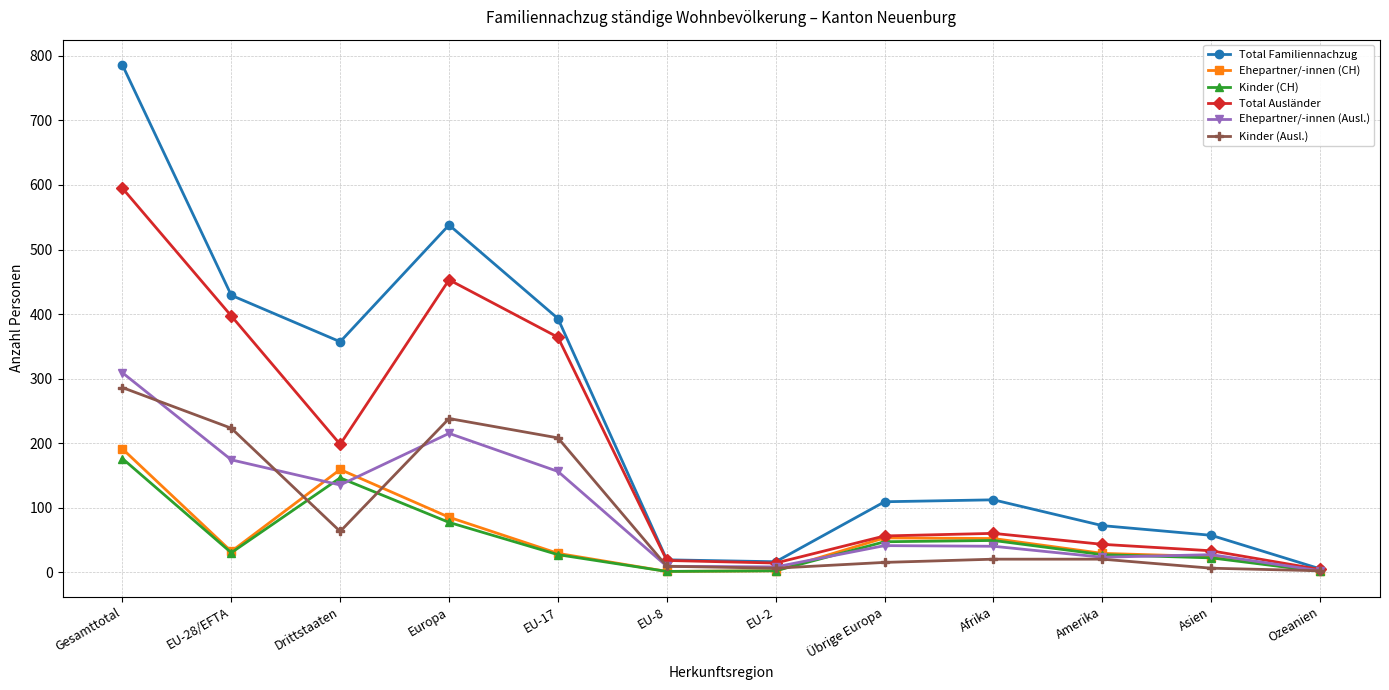

How many categories are shown in the chart?

12